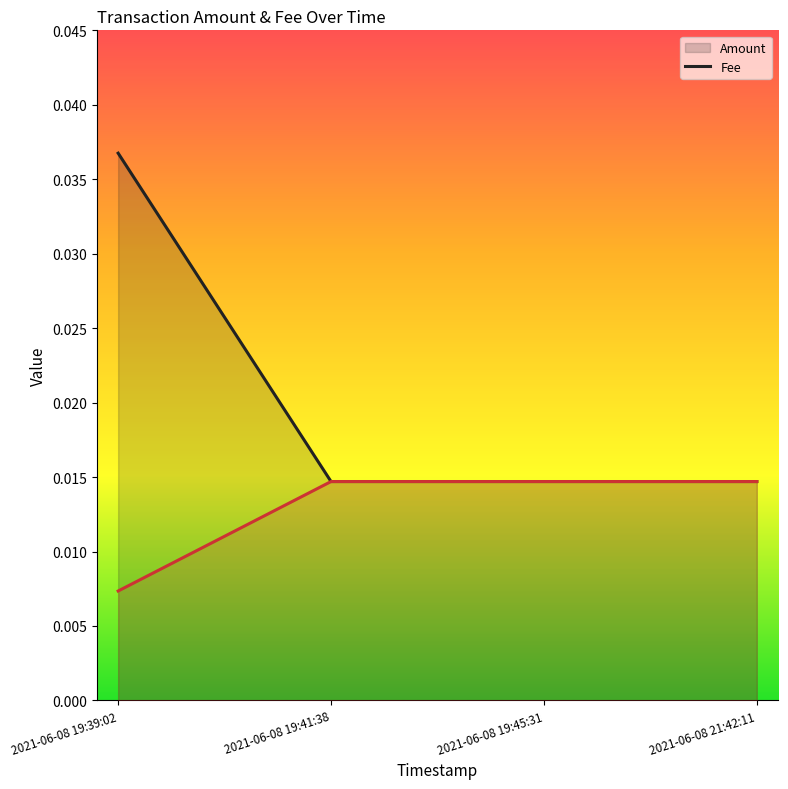

Rank the categories by Amount line value from highest to lowest.

2021-06-08 19:39:02, 2021-06-08 19:41:38, 2021-06-08 19:45:31, 2021-06-08 21:42:11